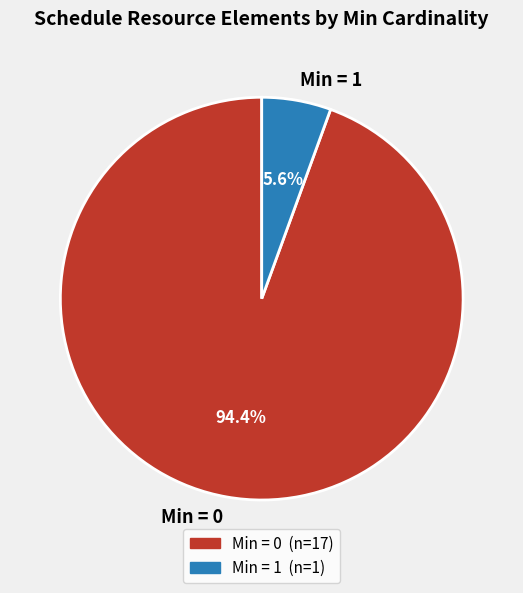

To the nearest percent, what is the difference between the largest and smallest slice percentages?

89%